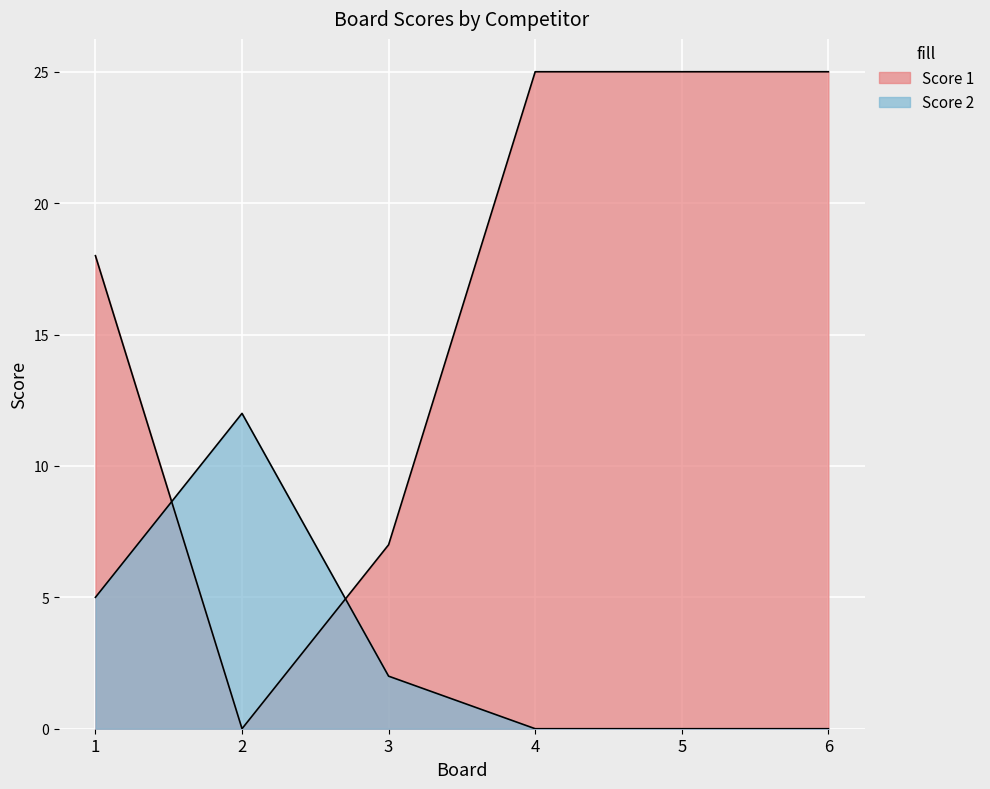

List the series in order of their overall mean, highest first.

Score 1, Score 2